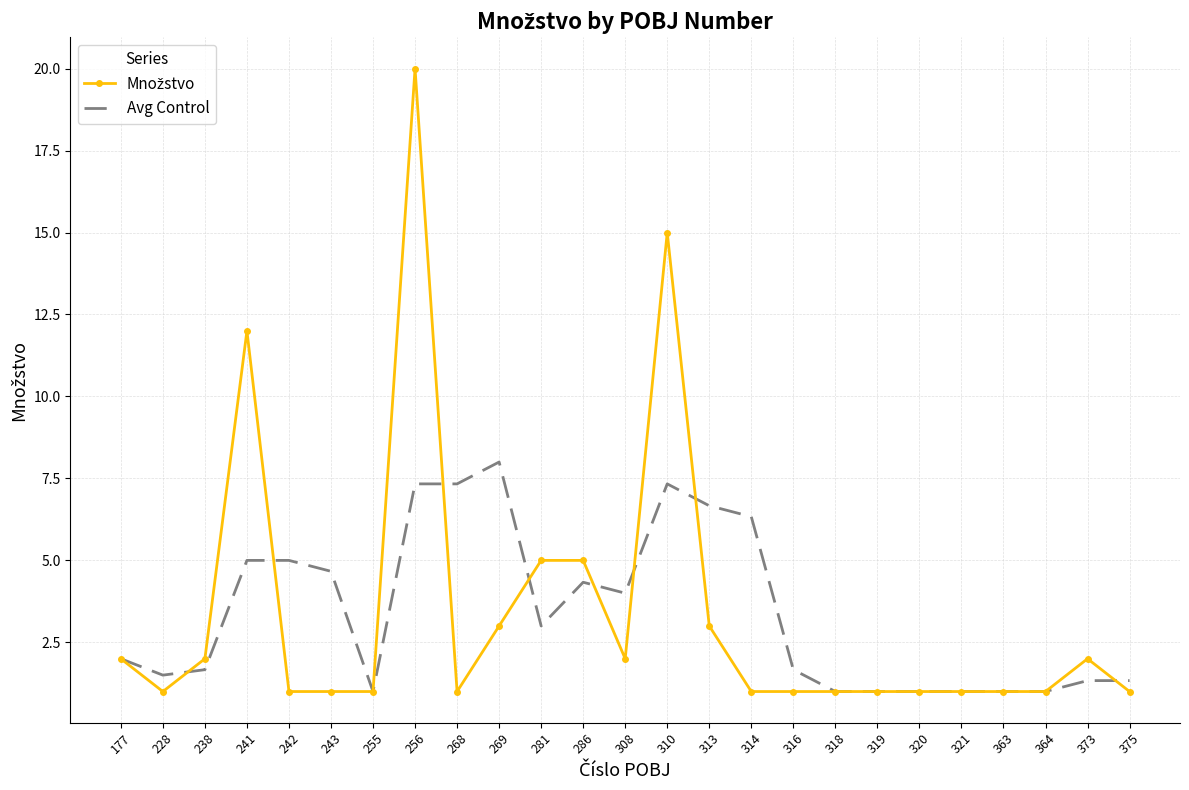

What is the total value across all series at 319?

2.0